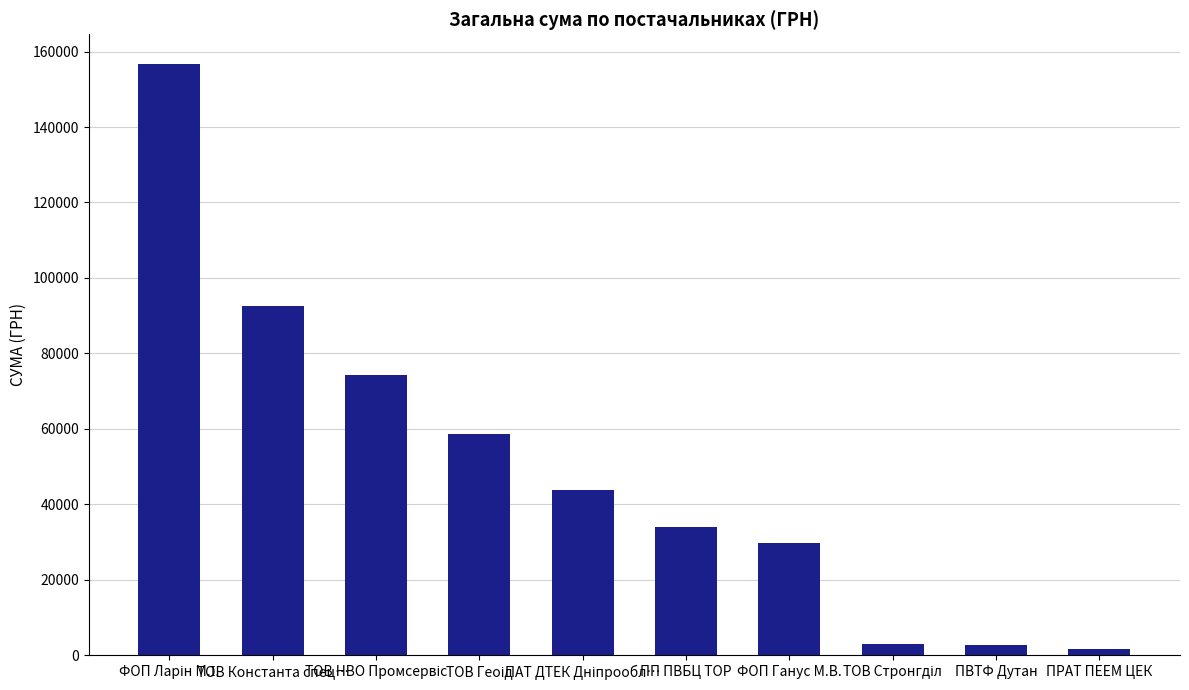

What is the label of the 5th bar from the right?

ПП ПВБЦ ТОР